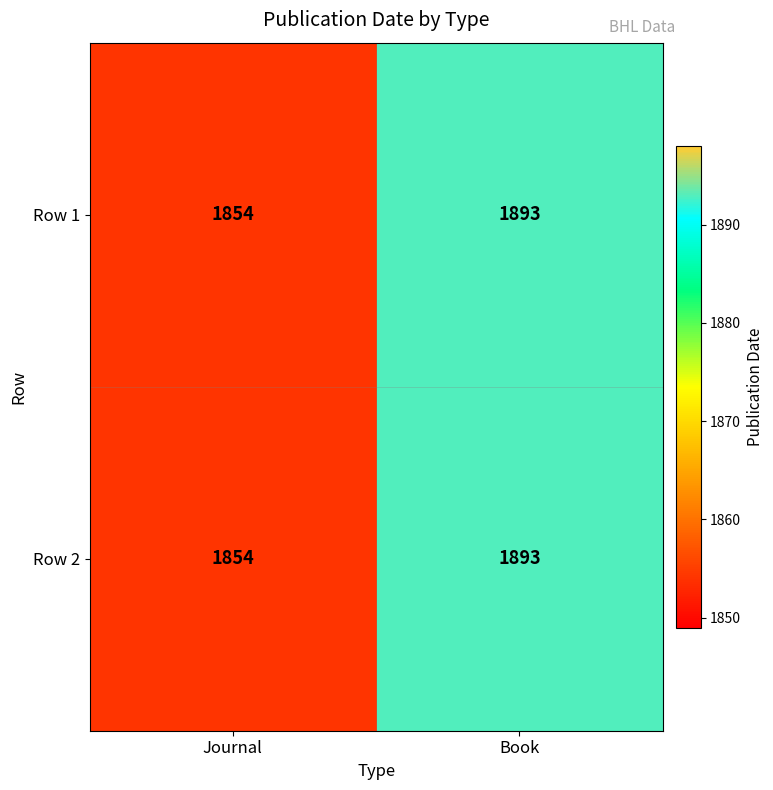

What is the total value across all series at Journal?

3708